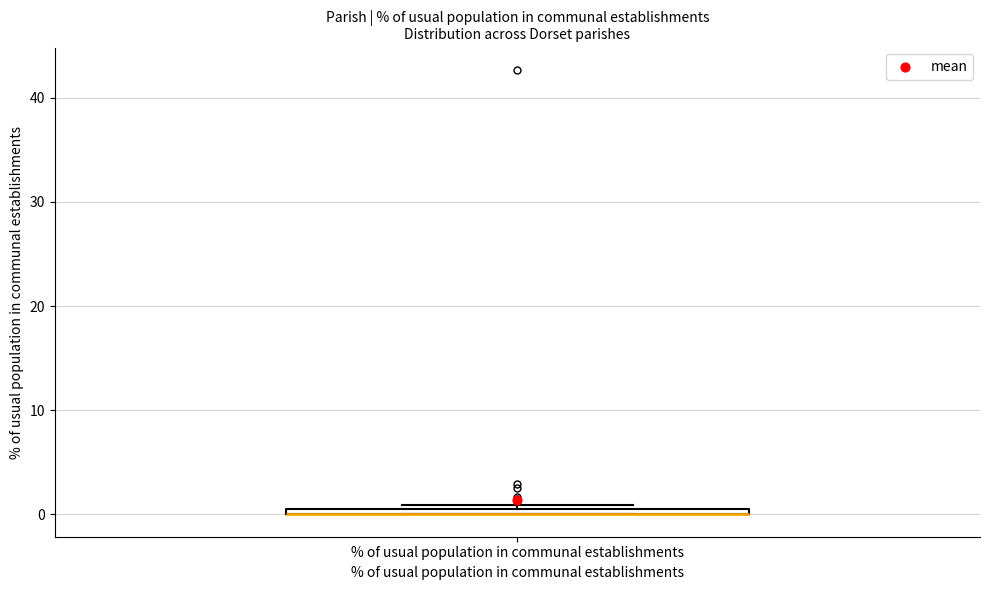

Where is the lower edge of the box for % of usual population in communal establishments on the y-axis? The values are not printed on the chart, so give them approximately, as read against the axis.

0